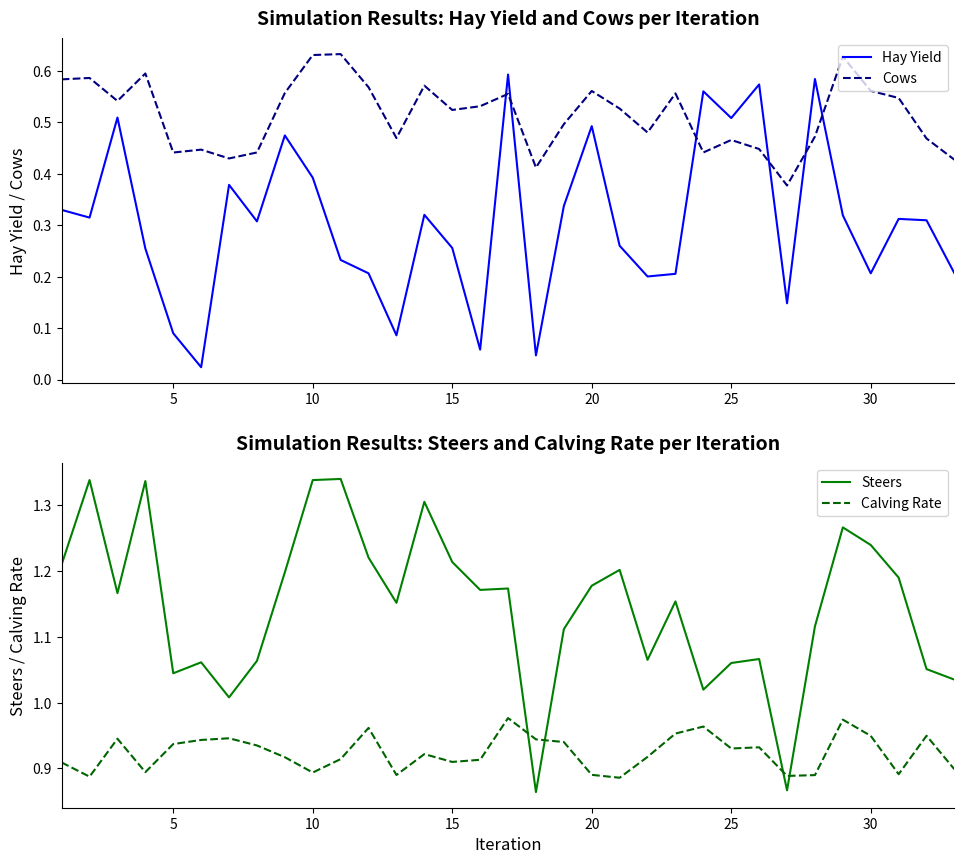

How many times do Hay Yield and Cows cross each other?

6